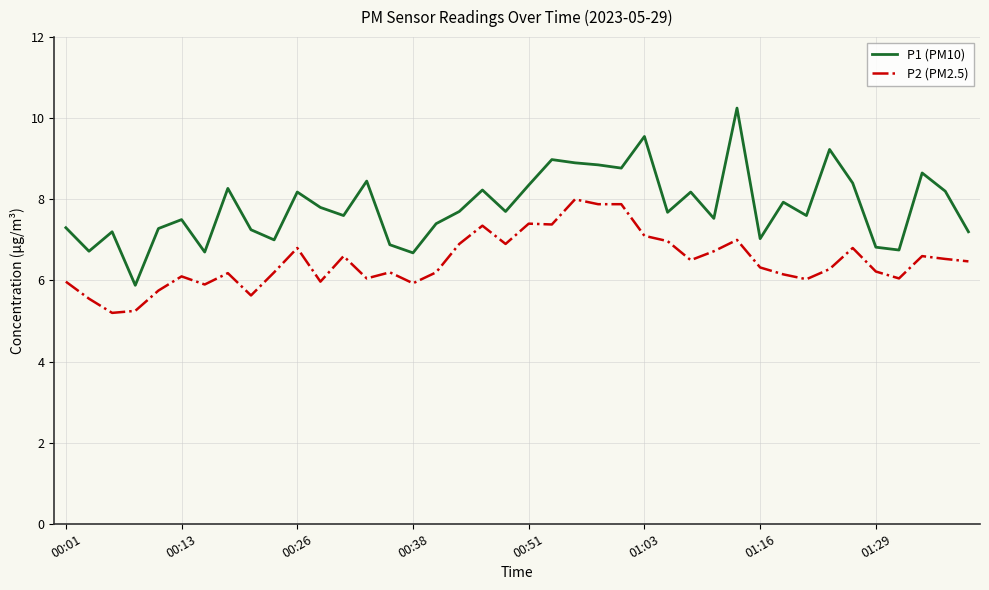

Which series has the largest total across all categories?

P1 (PM10)